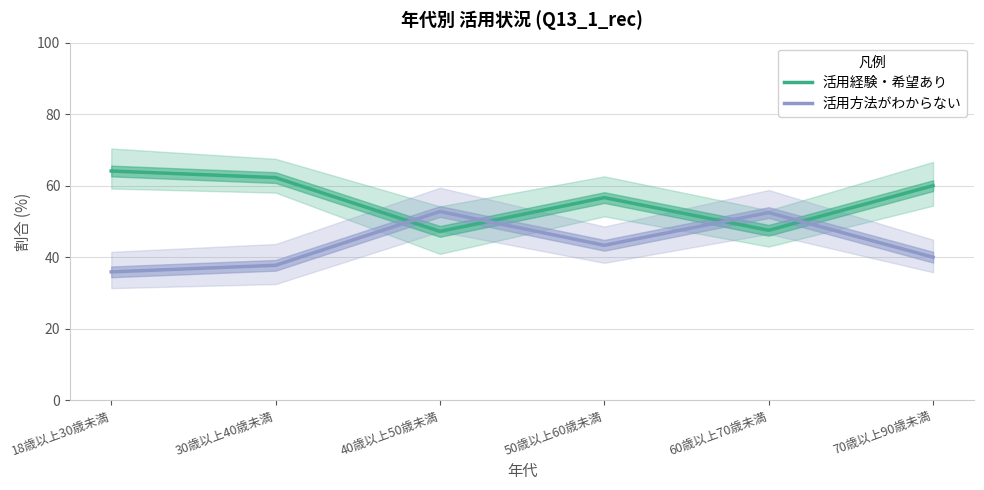

Reading right to left, what are all the values shown in this chart?

活用経験・希望あり: 60.0	47.5	56.7	47.2	62.3	64.1
活用方法がわからない: 40.0	52.5	43.3	52.8	37.7	35.9